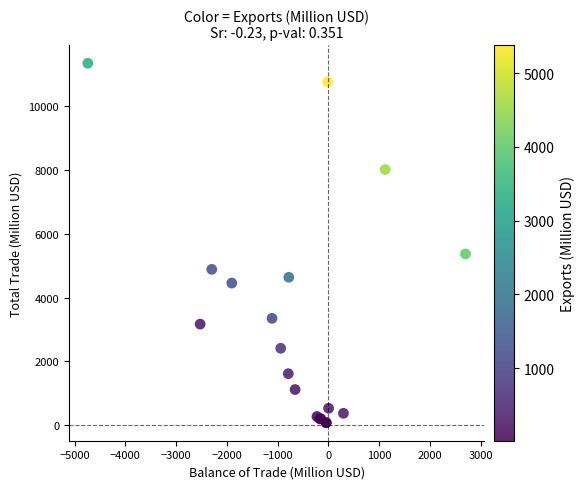

What Y value in the scatter plot is closest to 5715?

5370.8